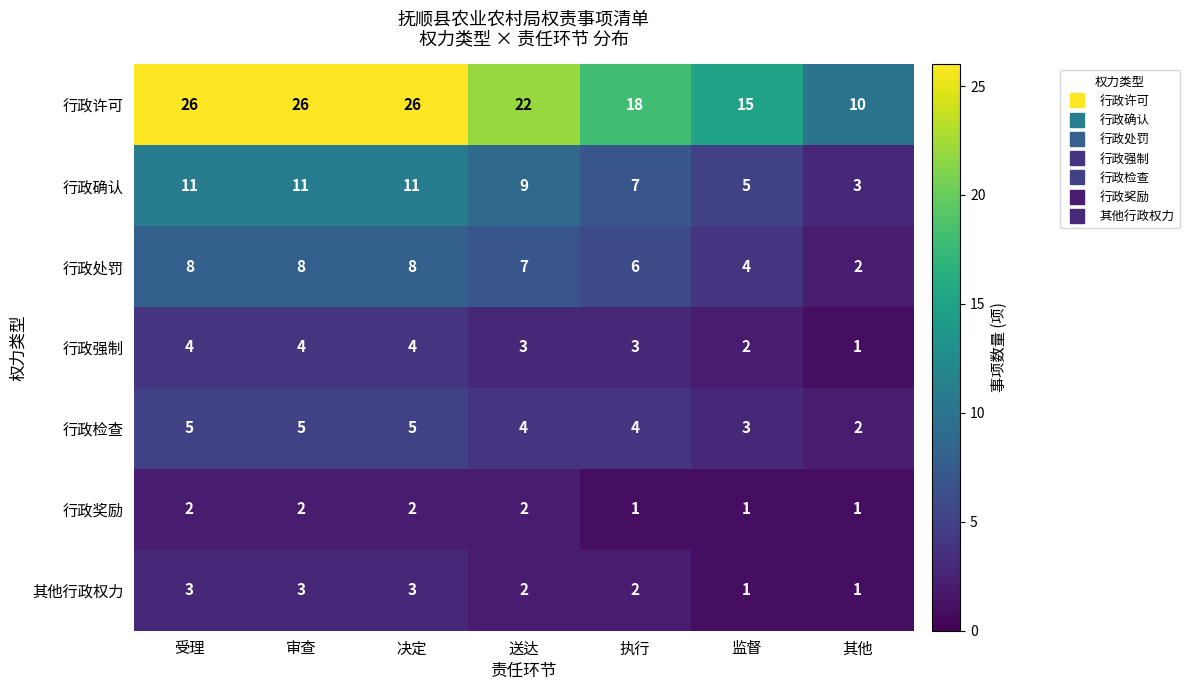

At which label is 行政确认 closest to 7?

执行